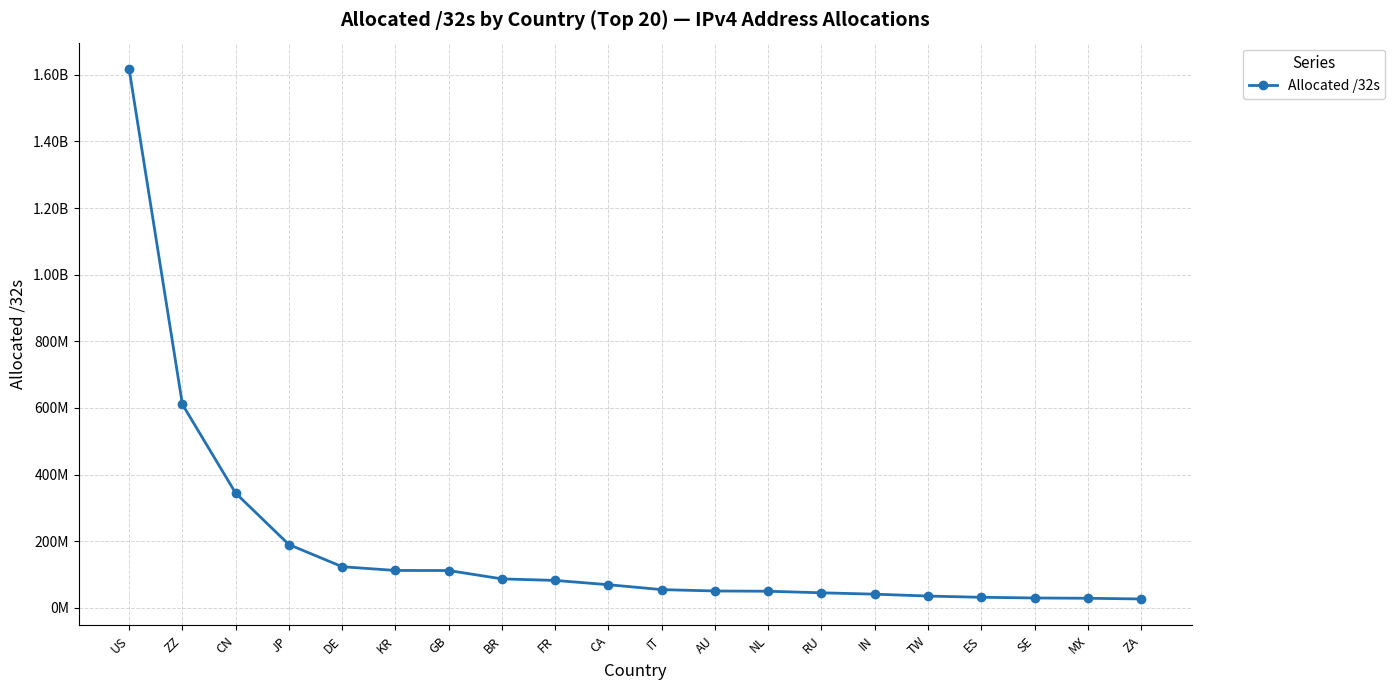

What is the difference between the maximum and minimum values?

1589700704